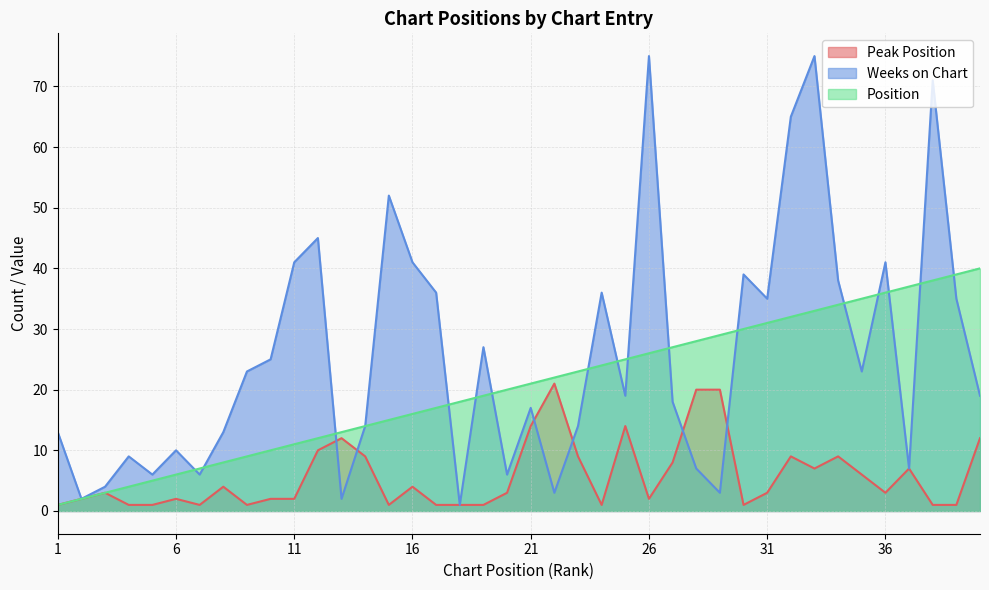

Is it true that Peak Position equals 2 at 10?

True